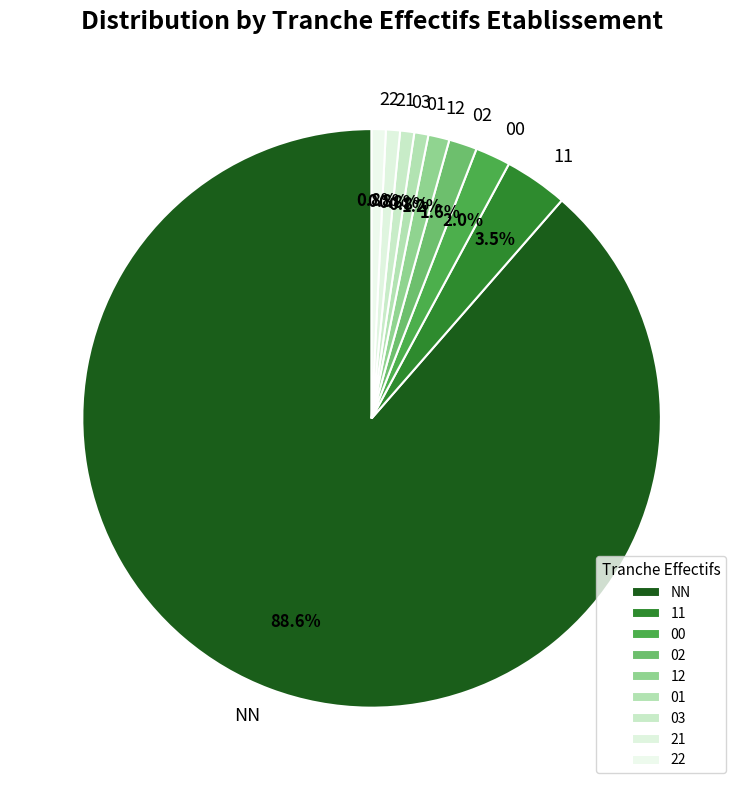

What is the ratio of the value at 11 to the value at 00?

1.8